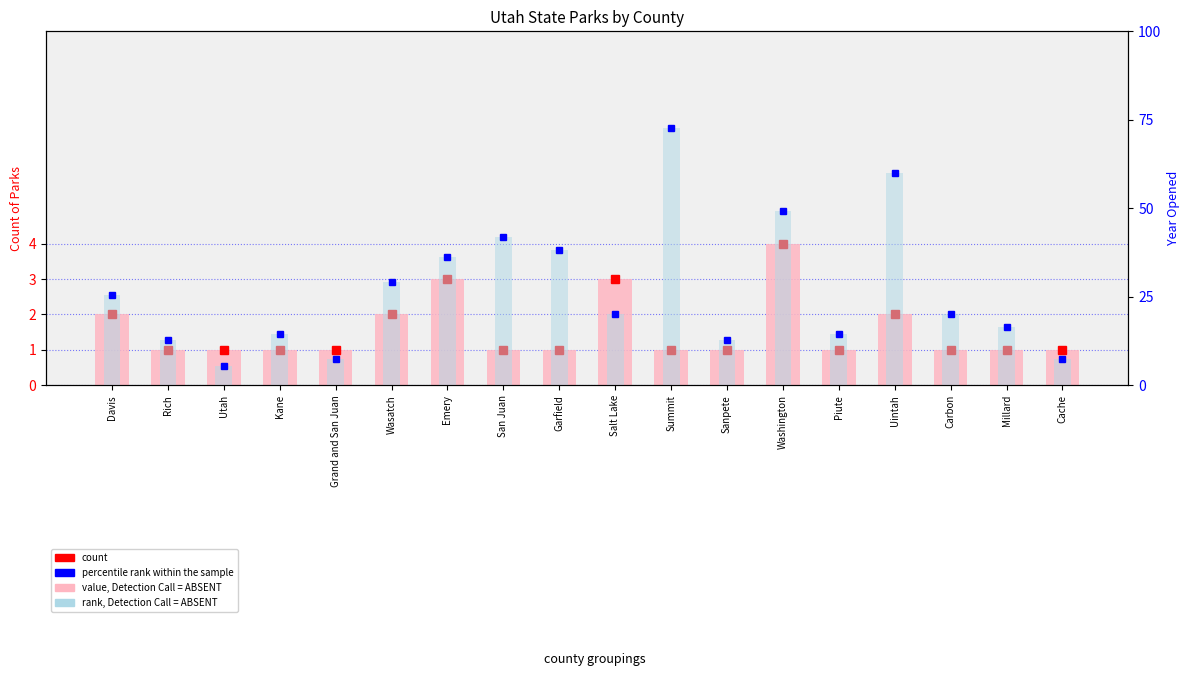

What position from the right is Cache?

1